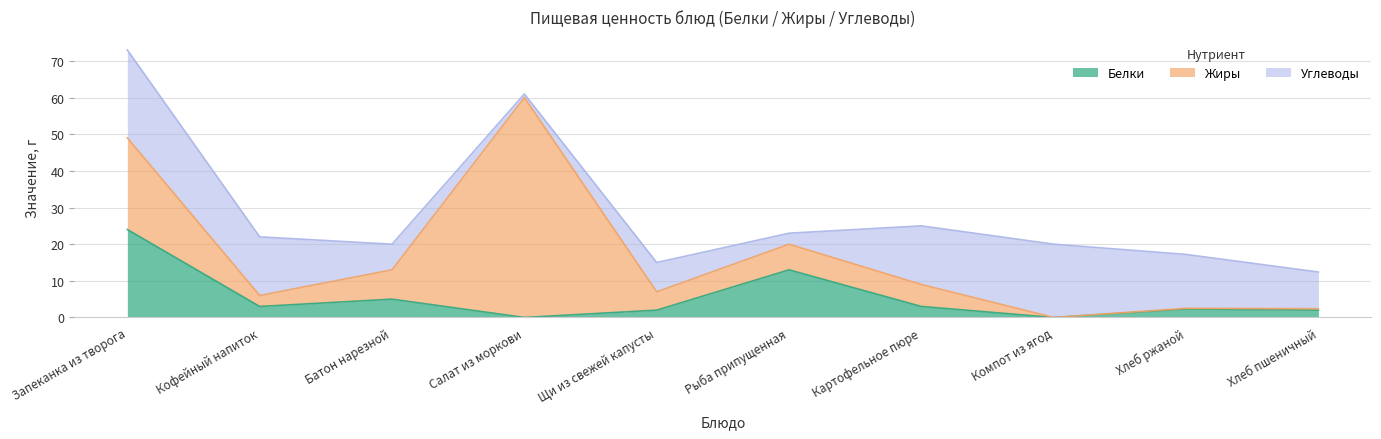

How many interior local peaks does the Углеводы series have?

2